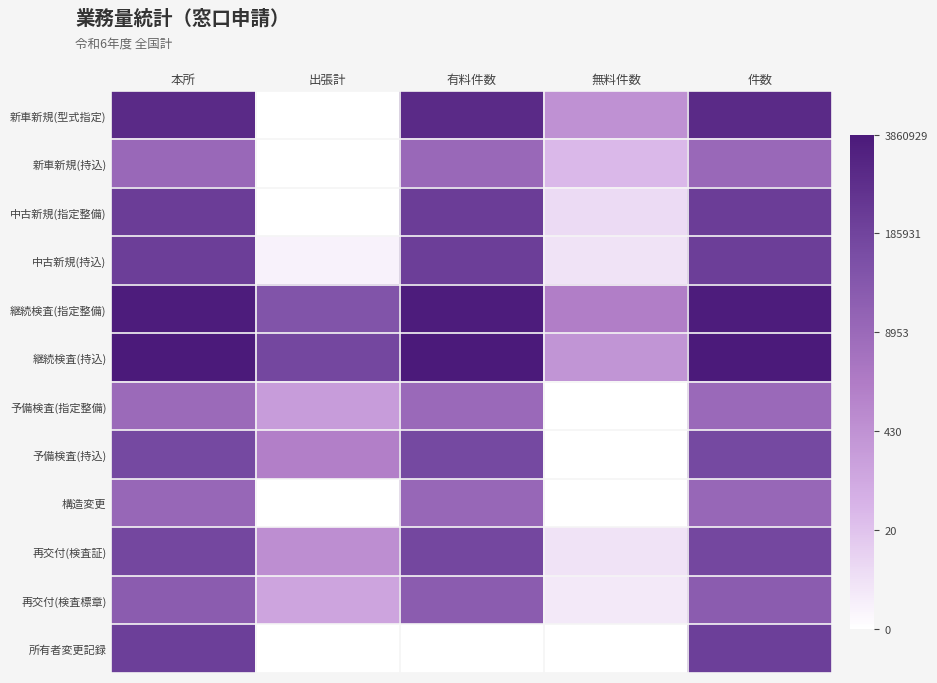

Which category has the lowest value across all series?

出張計